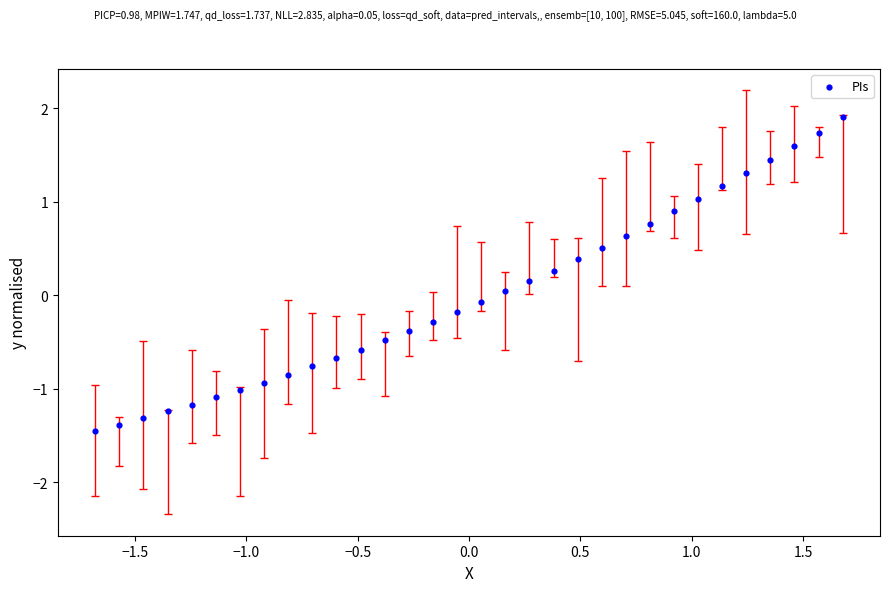

What is the range of X values (max minus min)?

3.4